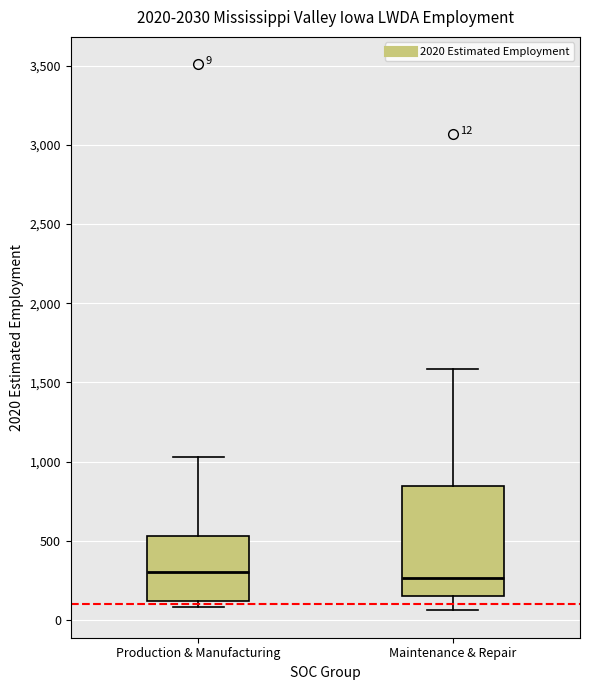

Comparing the boxes themselves (not the whiskers), which one is the tallest?

Maintenance & Repair